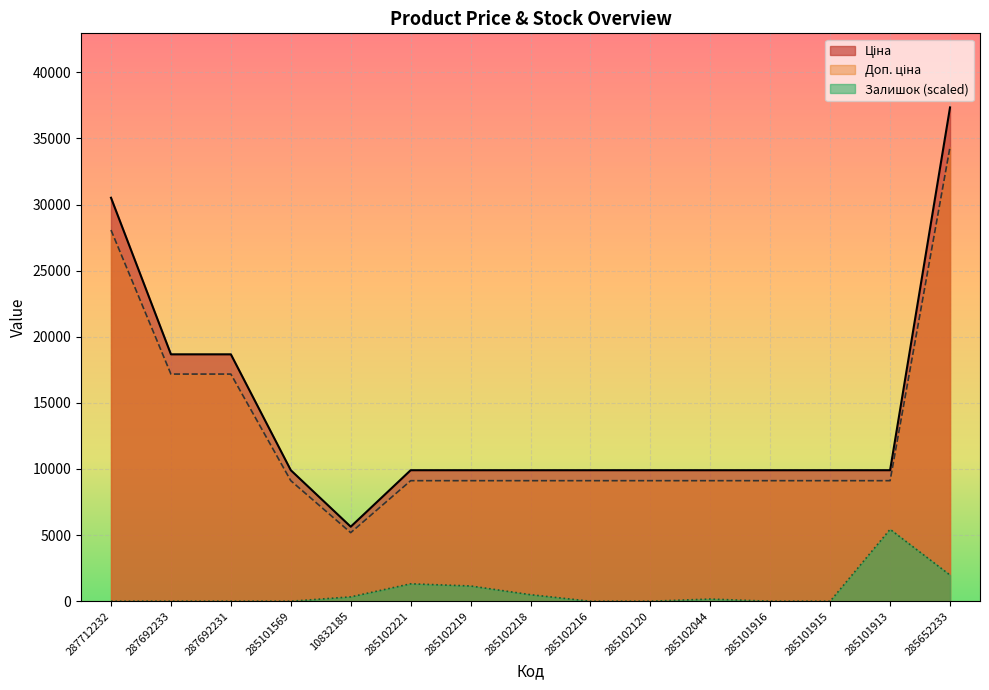

Reading left to right, list all the values displayed in this chart.

Ціна: 30512.3	18671.5	18671.5	9908.5	5636.0	9908.5	9908.5	9908.5	9908.5	9908.5	9908.5	9908.5	9908.5	9908.5	37343.0
Доп. ціна: 28071.4	17177.8	17177.8	9115.8	5185.1	9115.8	9115.8	9115.8	9115.8	9115.8	9115.8	9115.8	9115.8	9115.8	34355.6
Залишок: 0.0	0.0	0.0	0.0	329.5	1318.0	1153.2	494.2	0.0	0.0	164.7	0.0	0.0	5436.7	1977.0